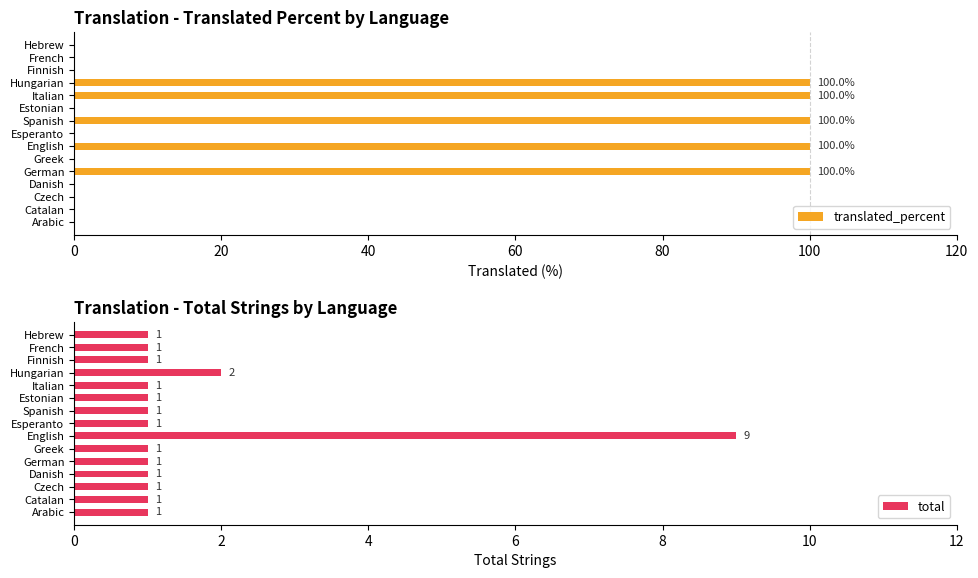

Is it true that total equals 1 at Hebrew?

True